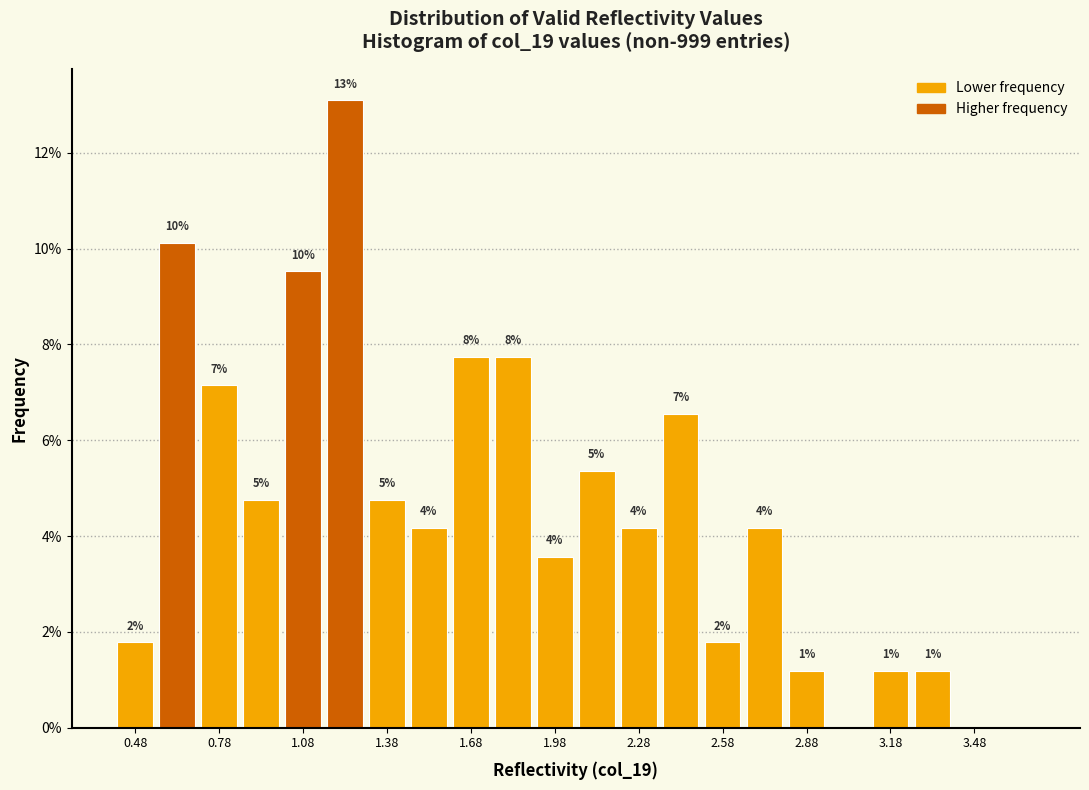

Around what value on the x-axis is the tallest bar? Give the approximate position of its centre, as read against the axis.

1.25